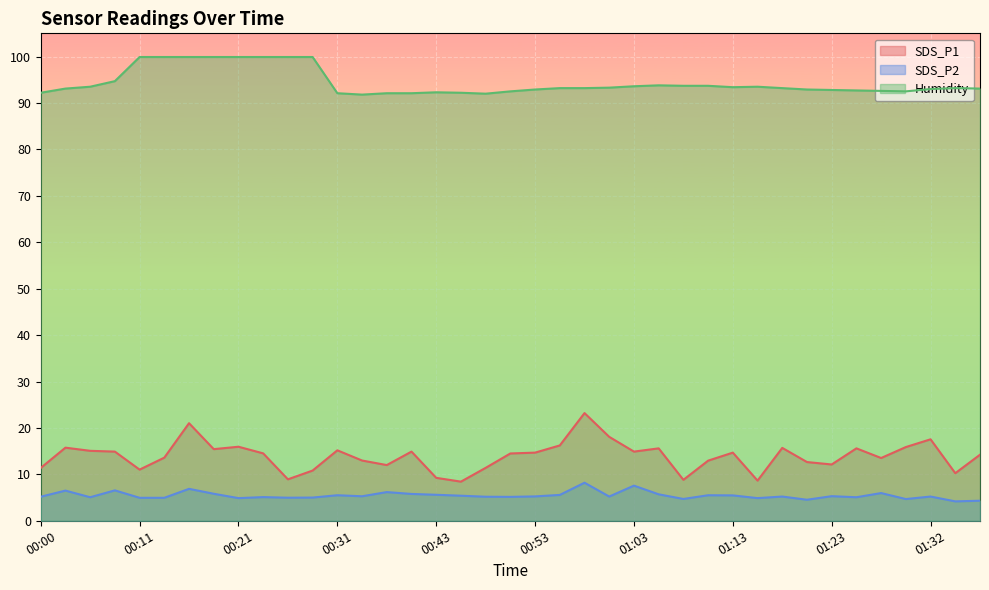

Between 01:27 and 01:05, which is larger?

01:05